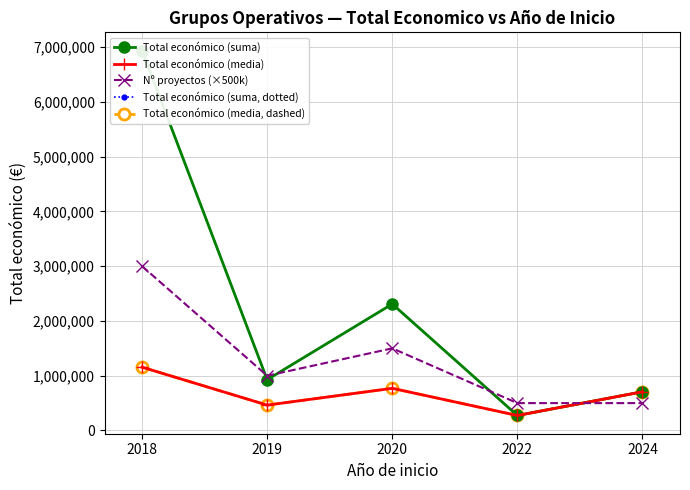

What is the difference between the Total económico (media) values at 2020 and 2022?

495643.3